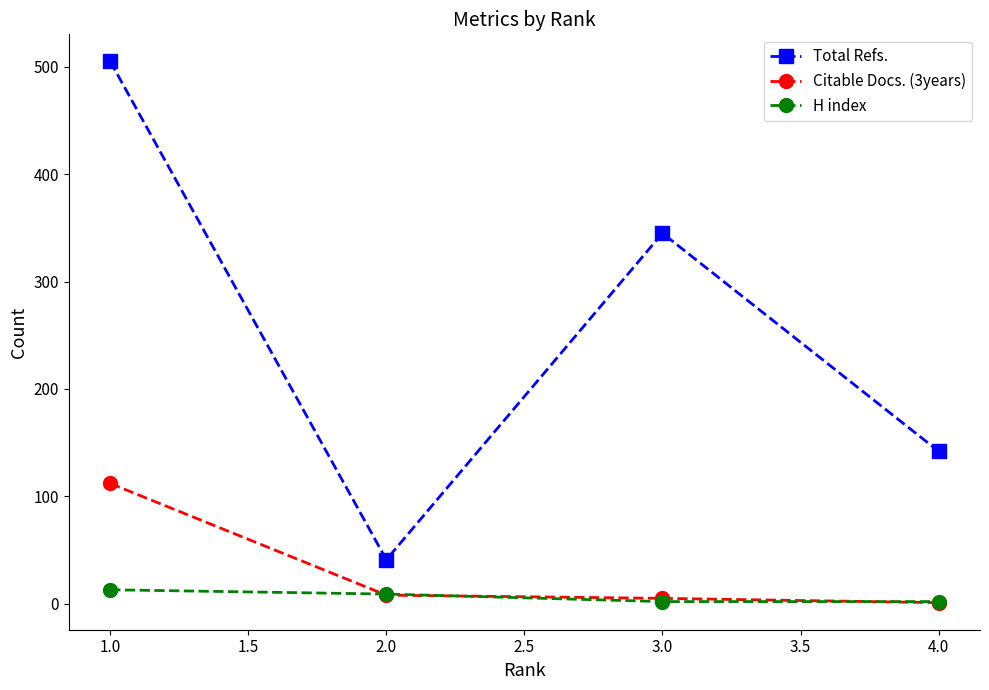

What is the value of the Citable Docs. (3years) point at the 1st from the left?

112